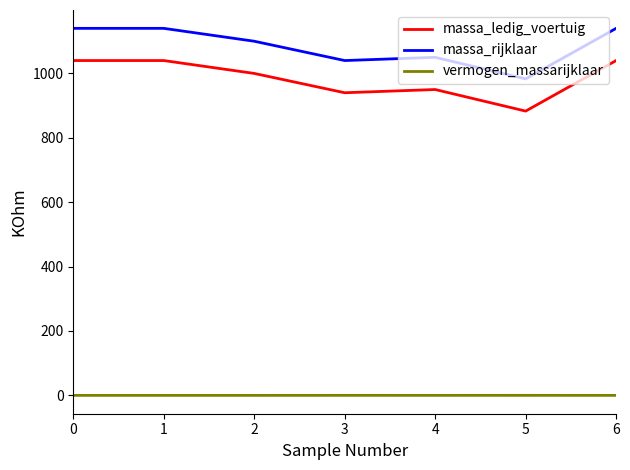

What is the sum of all massa_ledig_voertuig values?

6893.0